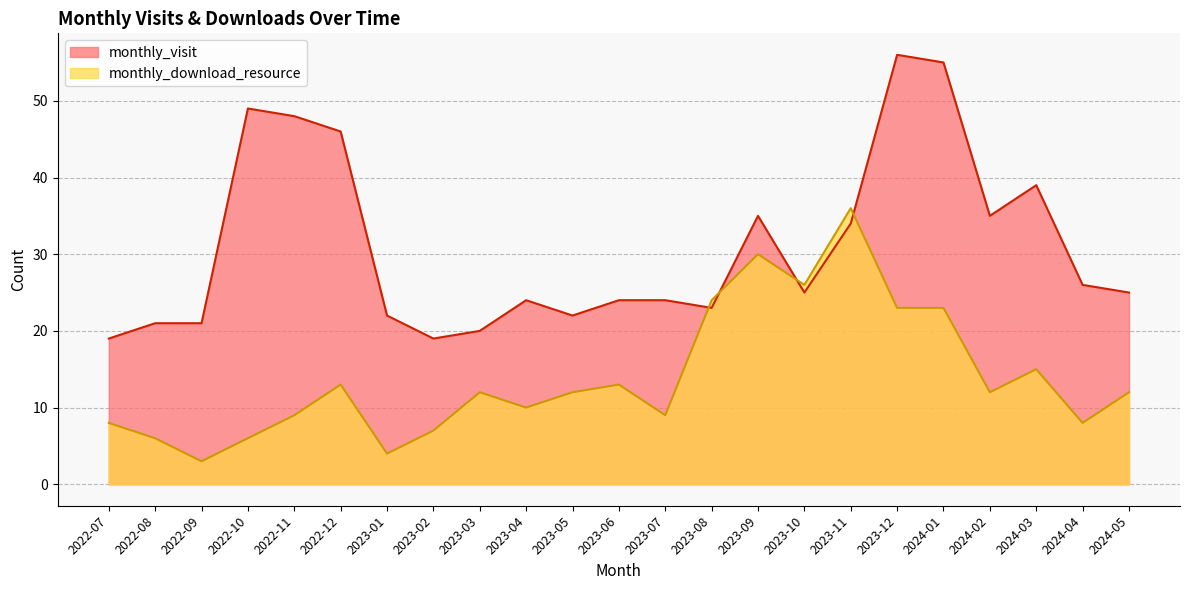

After their last crossing, which series has the higher values: monthly_download_resource or monthly_visit?

monthly_visit